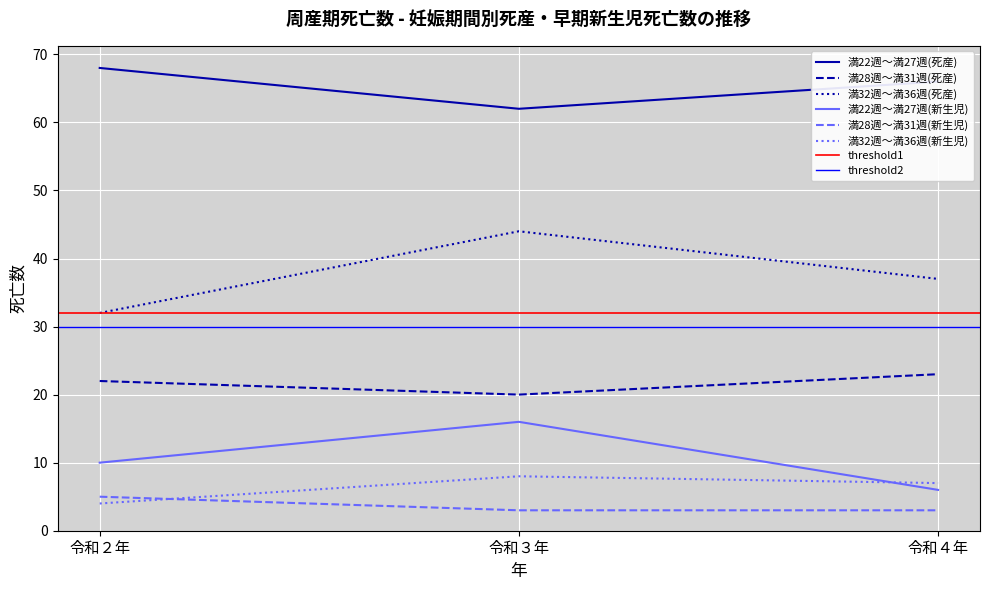

Rank the series at 令和２年 from highest to lowest value.

満22週～満27週(死産), 満32週～満36週(死産), 満28週～満31週(死産), 満22週～満27週(新生児), 満28週～満31週(新生児), 満32週～満36週(新生児)